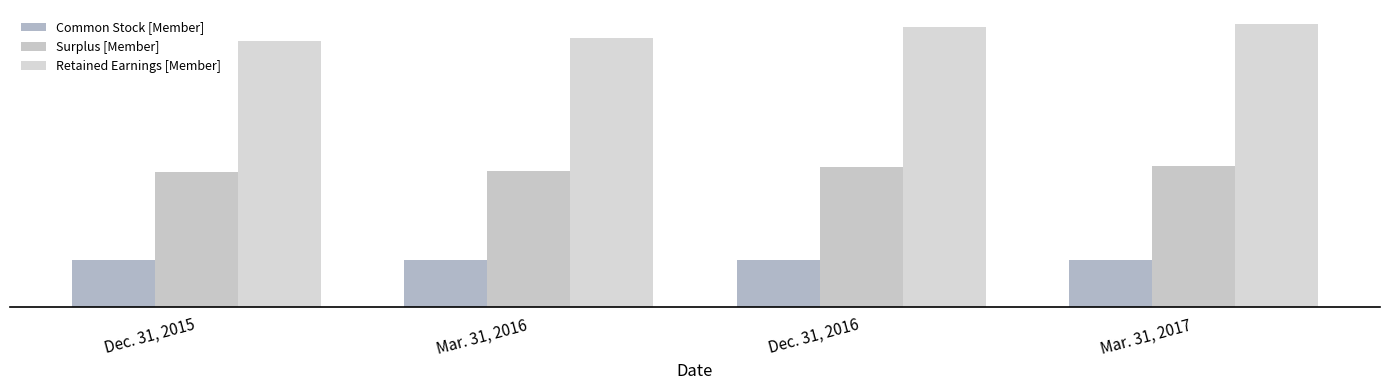

Reading left to right, list all the values displayed in this chart.

Common Stock [Member]: Dec. 31, 2015=11707	Mar. 31, 2016=11732	Dec. 31, 2016=11809	Mar. 31, 2017=11833
Surplus [Member]: Dec. 31, 2015=33830	Mar. 31, 2016=34127	Dec. 31, 2016=35047	Mar. 31, 2017=35324
Retained Earnings [Member]: Dec. 31, 2015=66622	Mar. 31, 2016=67281	Dec. 31, 2016=70004	Mar. 31, 2017=70758